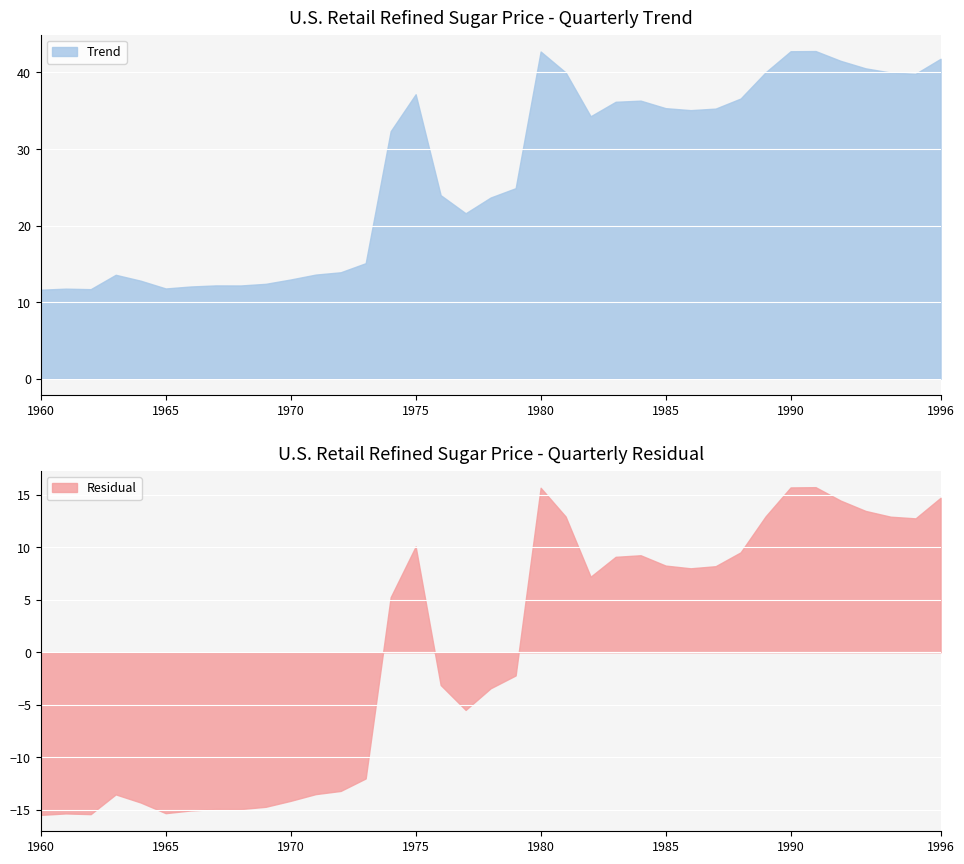

What is the minimum value for Trend?

11.6